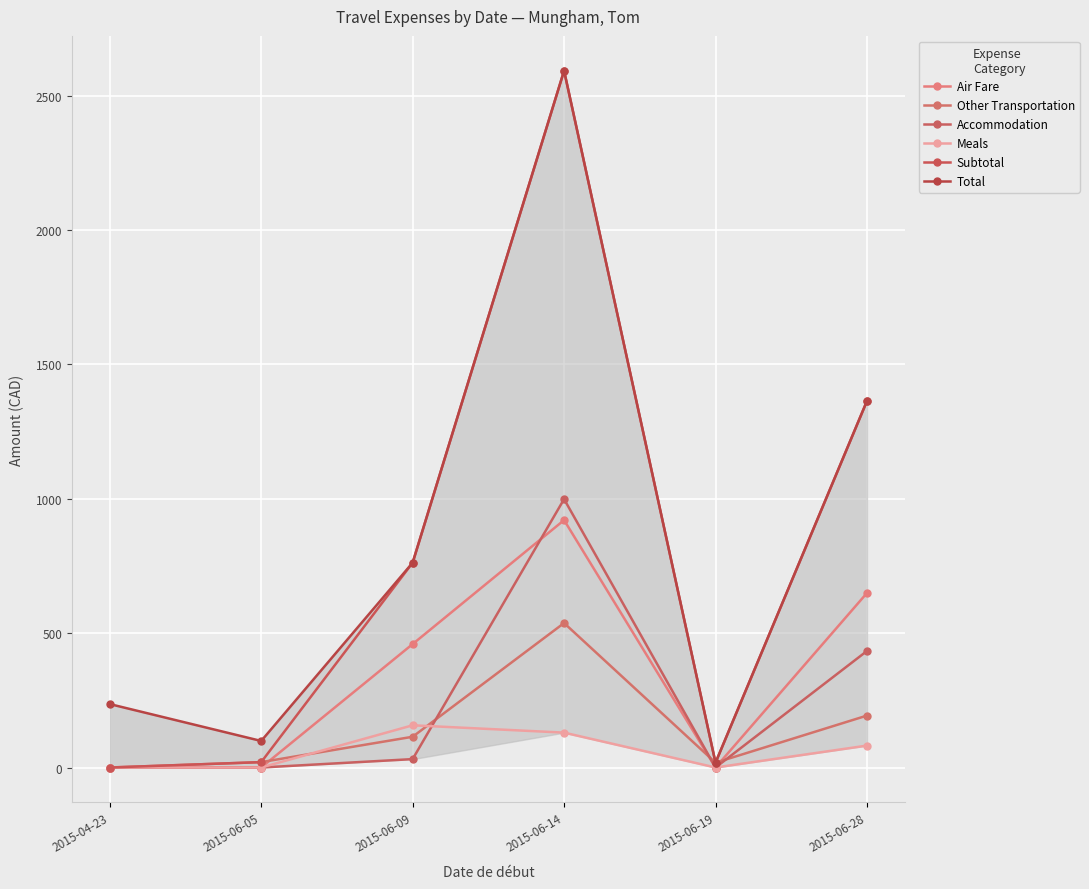

At how many categories does at least one series exceed 110?

4